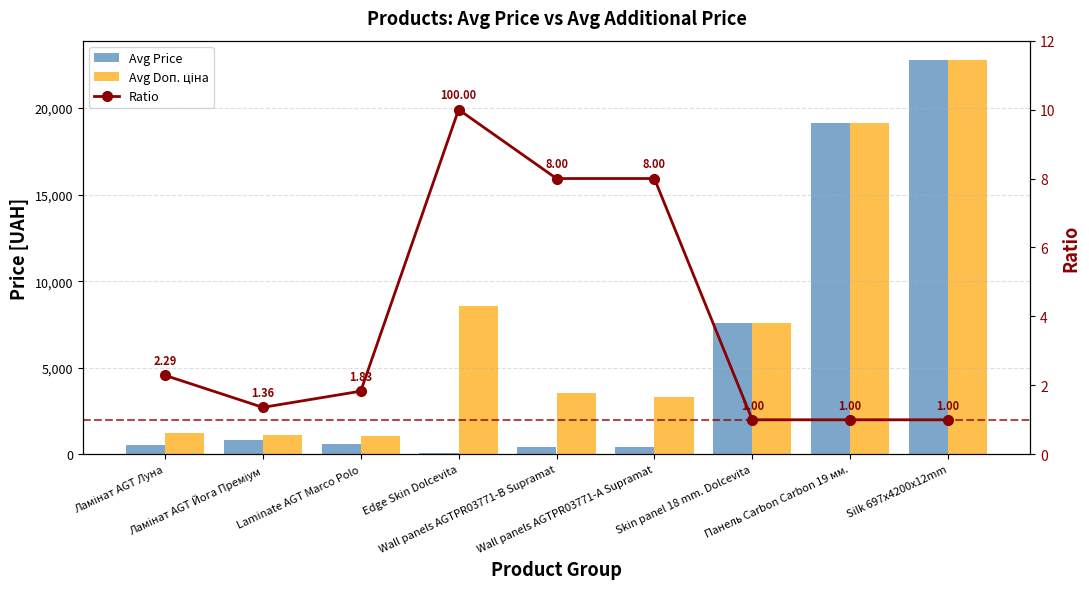

List the series in order of their peak value, highest first.

Avg Price, Avg Doп. ціна, Ratio